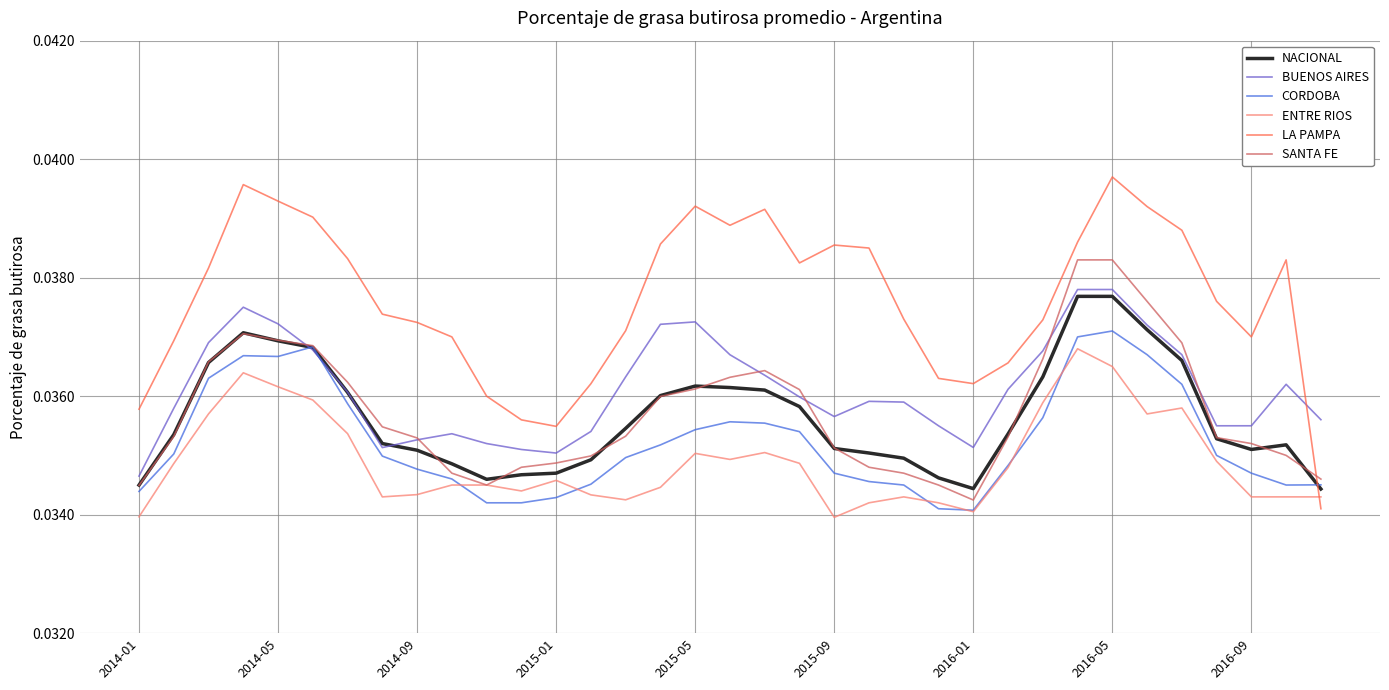

How many times do SANTA FE and LA PAMPA cross each other?

1